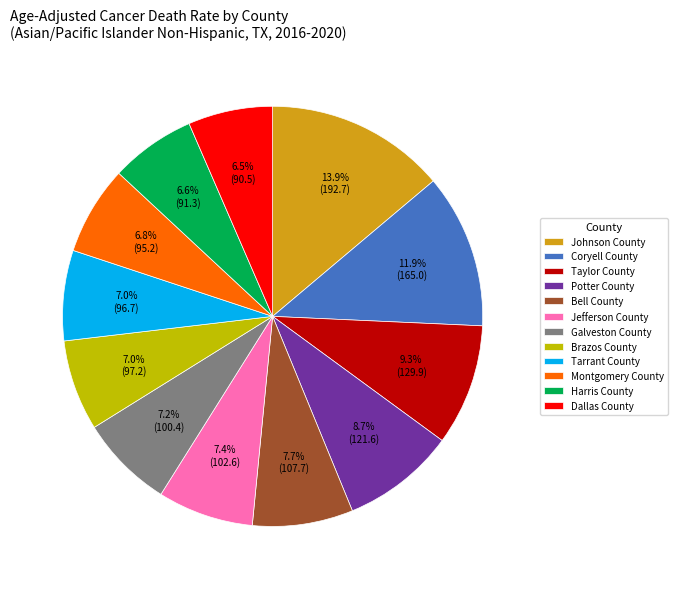

How many segments does this pie chart have?

12